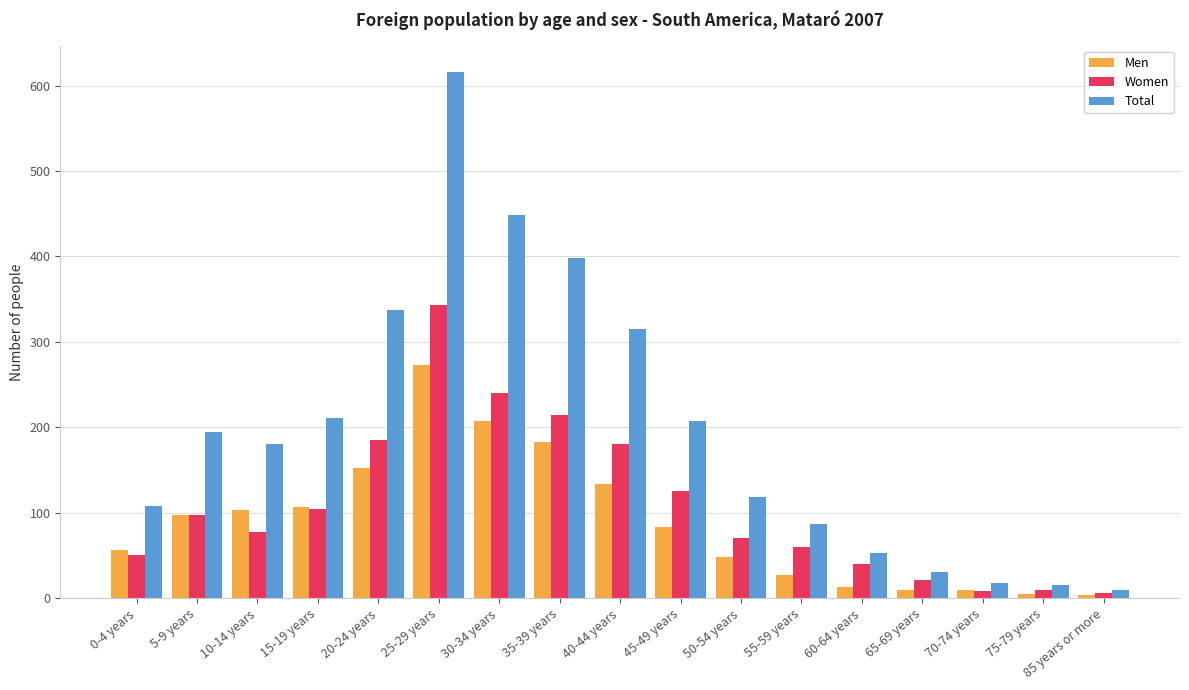

What is the label of the 9th bar from the right?

40-44 years